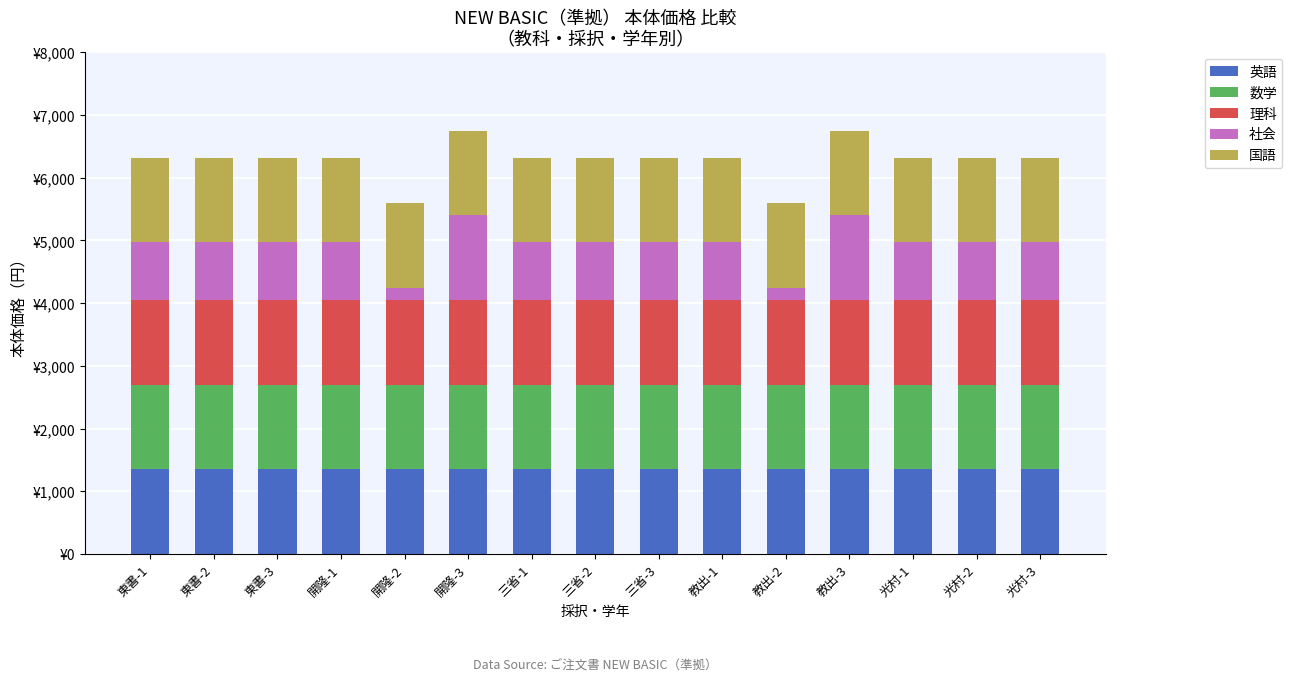

Which series changed the most between 東書-3 and 三省-2?

英語